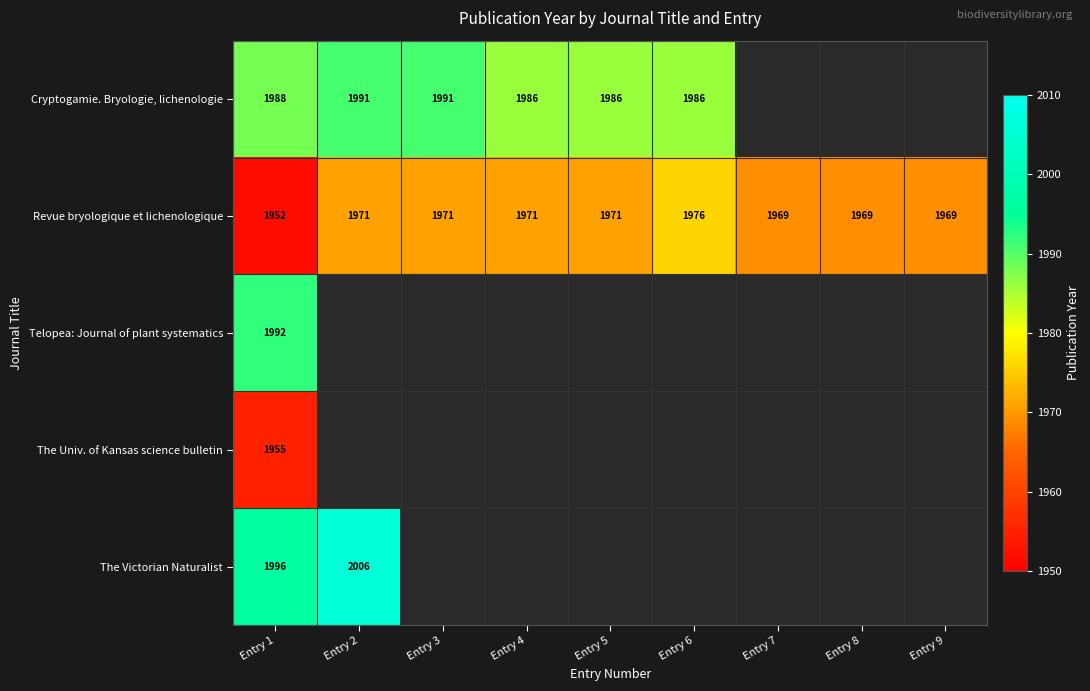

True or false: The Univ. of Kansas science bulletin has a value of 1356 at Entry 1.

False